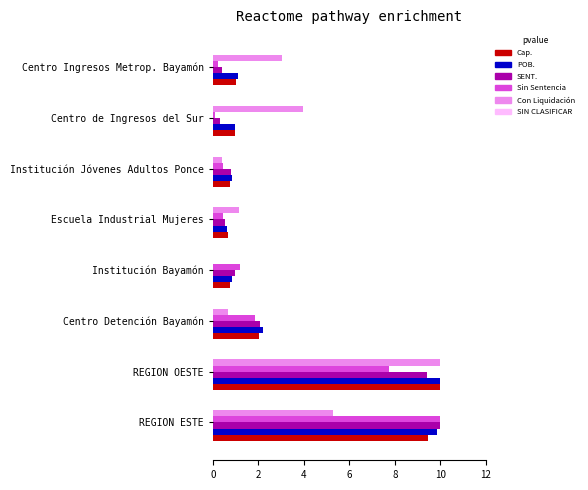

The POB. series shows 2.2 at Centro Detención Bayamón. True or false?

True